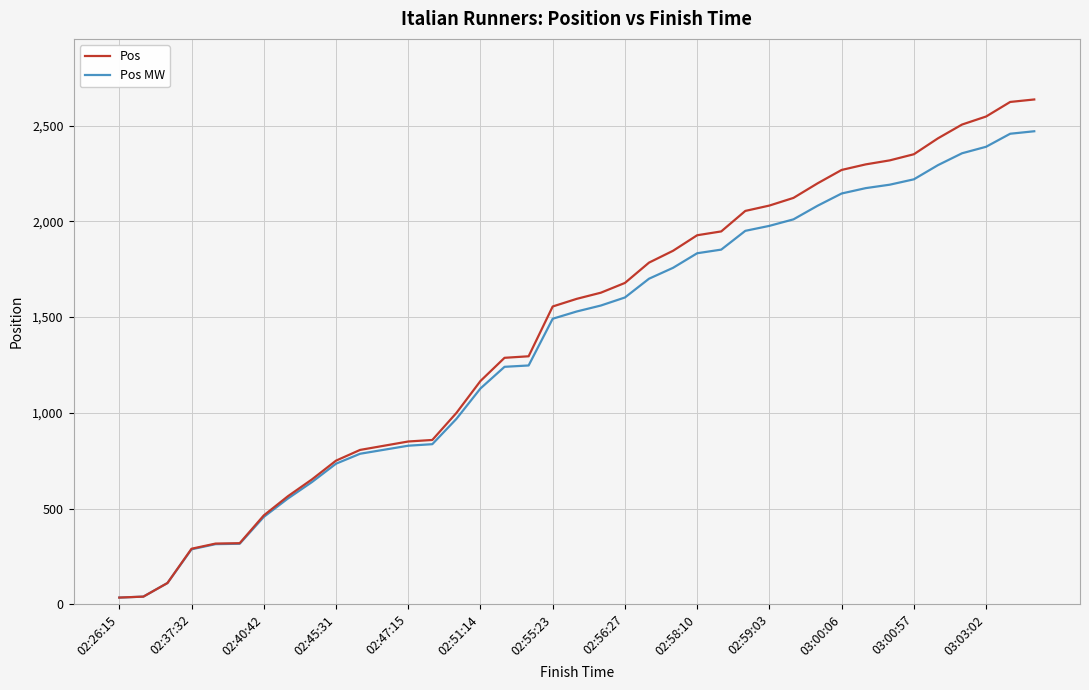

What is the maximum value for Pos?

2636